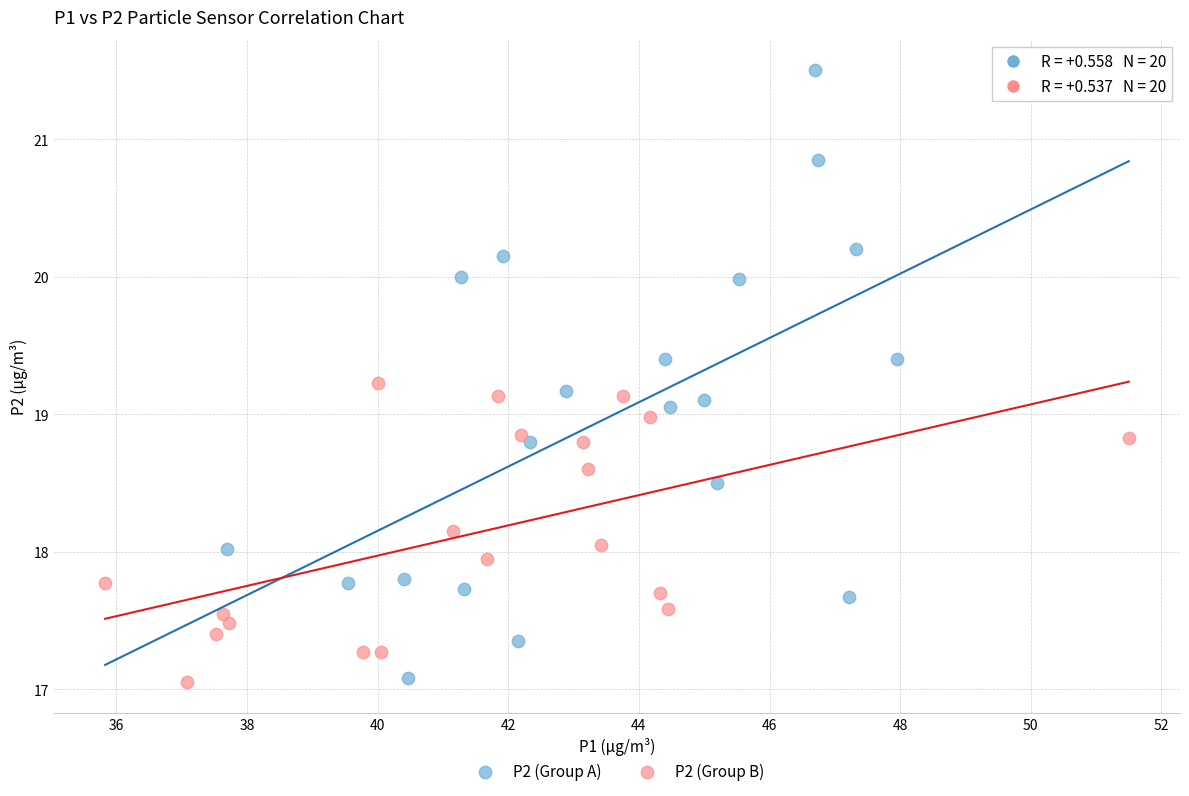

Which series contains the highest Y value?

P2 (Group A)